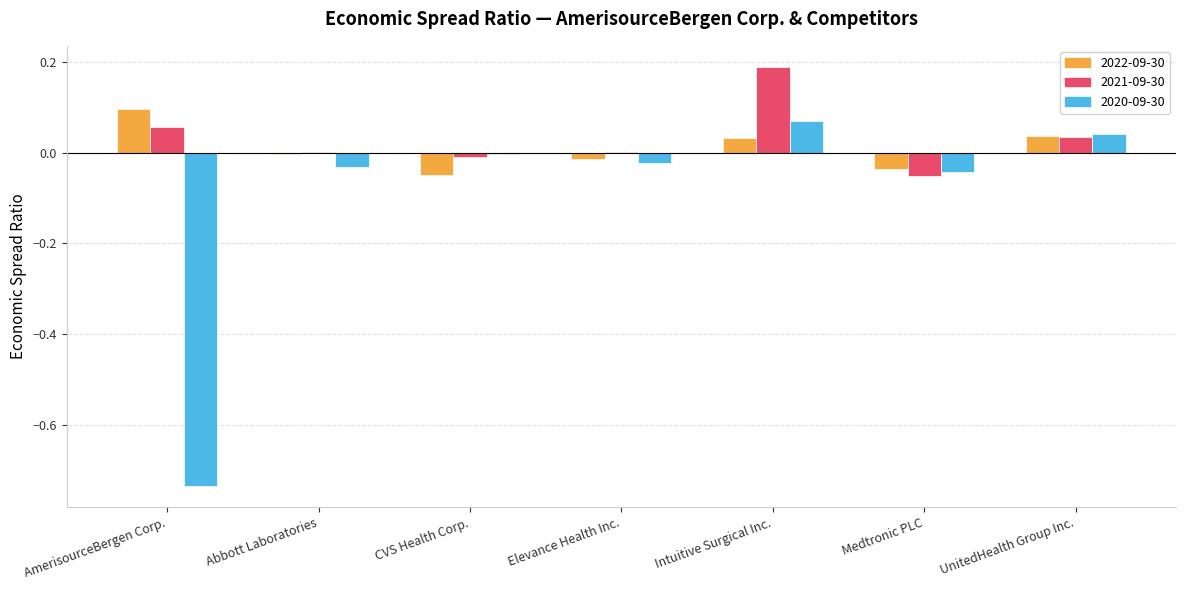

What are all the series names shown in the legend?

2022-09-30, 2021-09-30, 2020-09-30